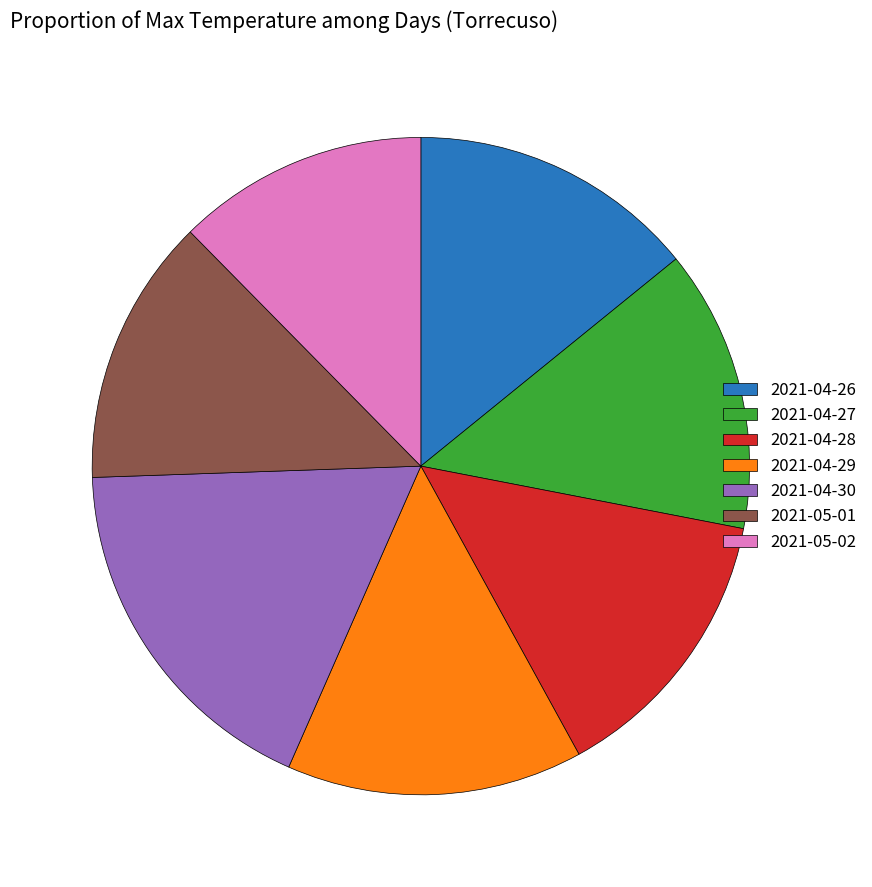

Does 2021-04-26 represent more than half of the total?

No